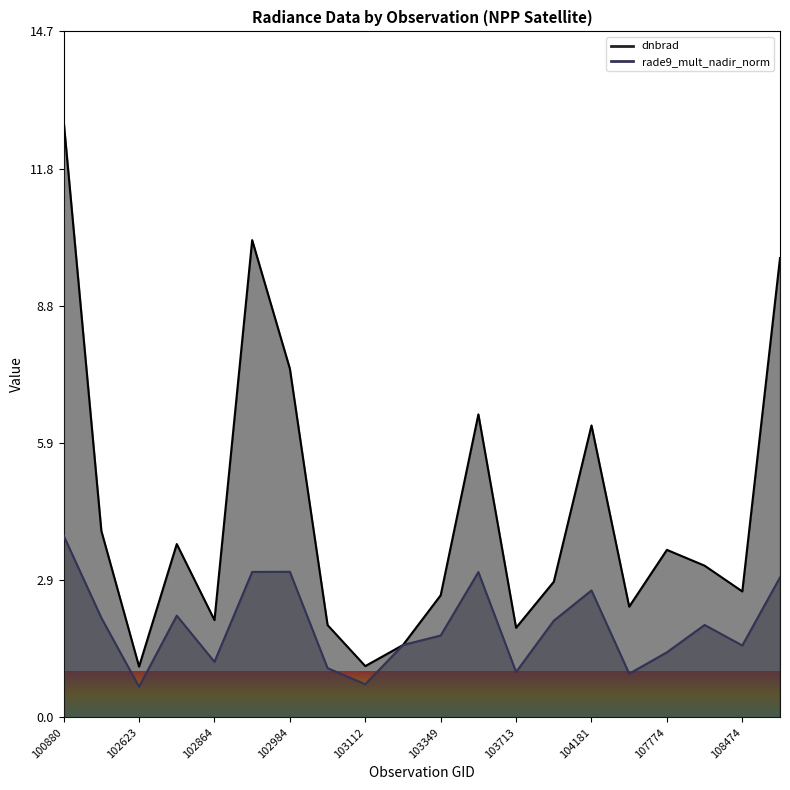

What are all the series names shown in the legend?

dnbrad, rade9_mult_nadir_norm